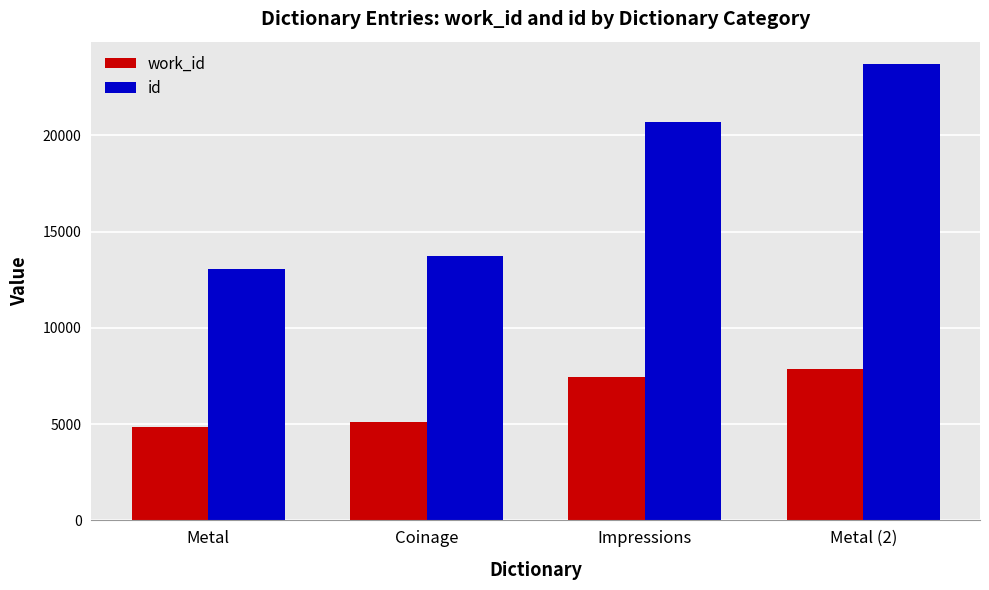

The work_id series shows 7852 at Metal (2). True or false?

True